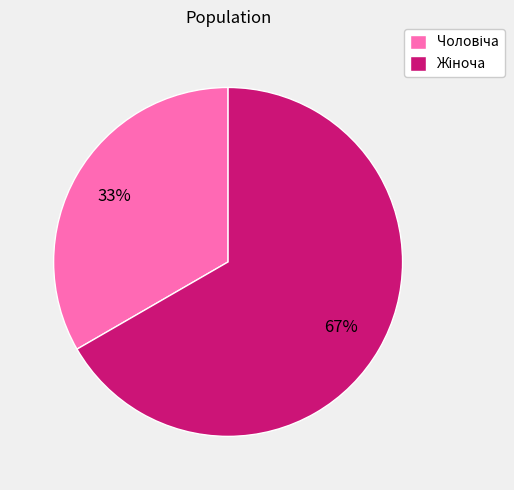

Count the number of slices in the pie.

2